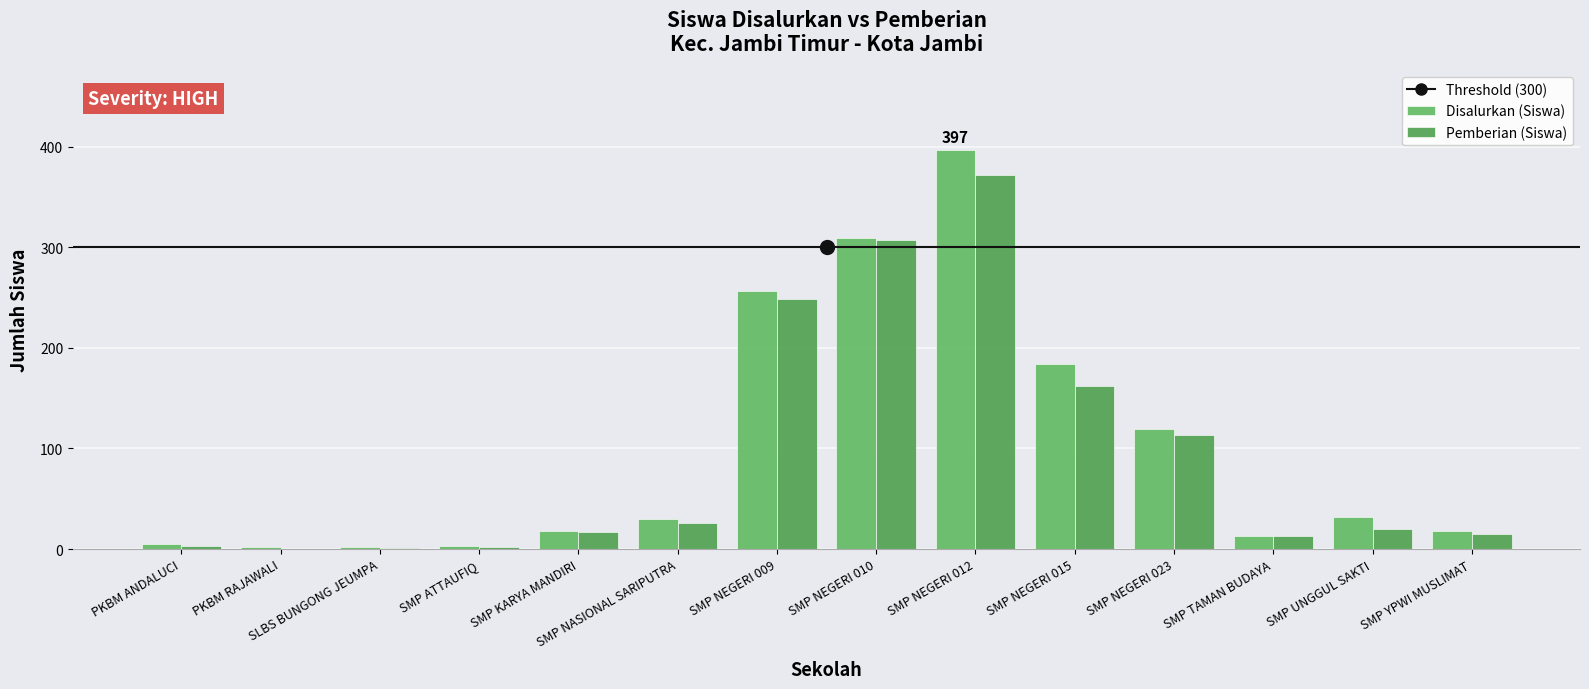

What is the average value of the Pemberian (Siswa) series?

93